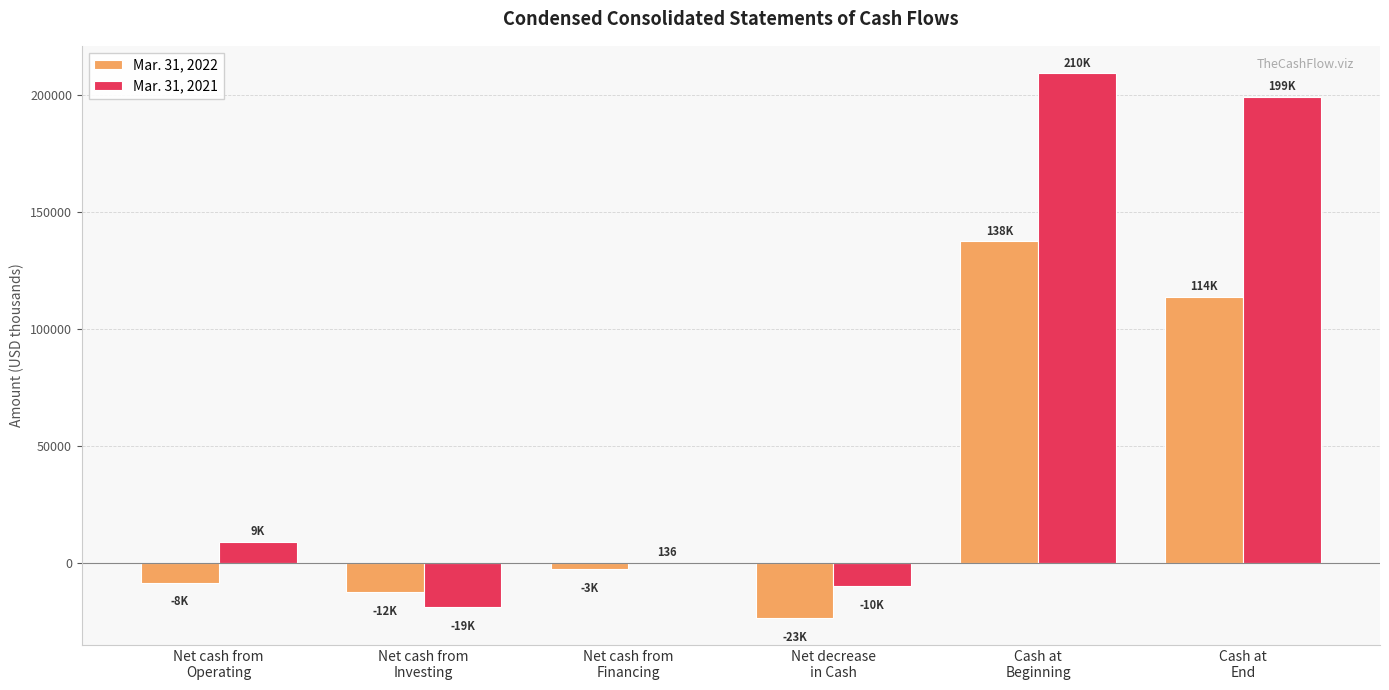

The value of Mar. 31, 2022 at Net cash from
Investing is -12460. True or false?

True